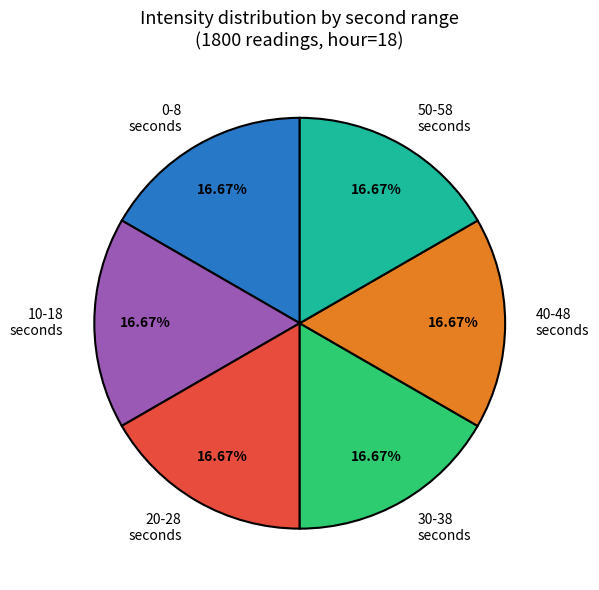

To the nearest percent, what is the average slice percentage?

17%